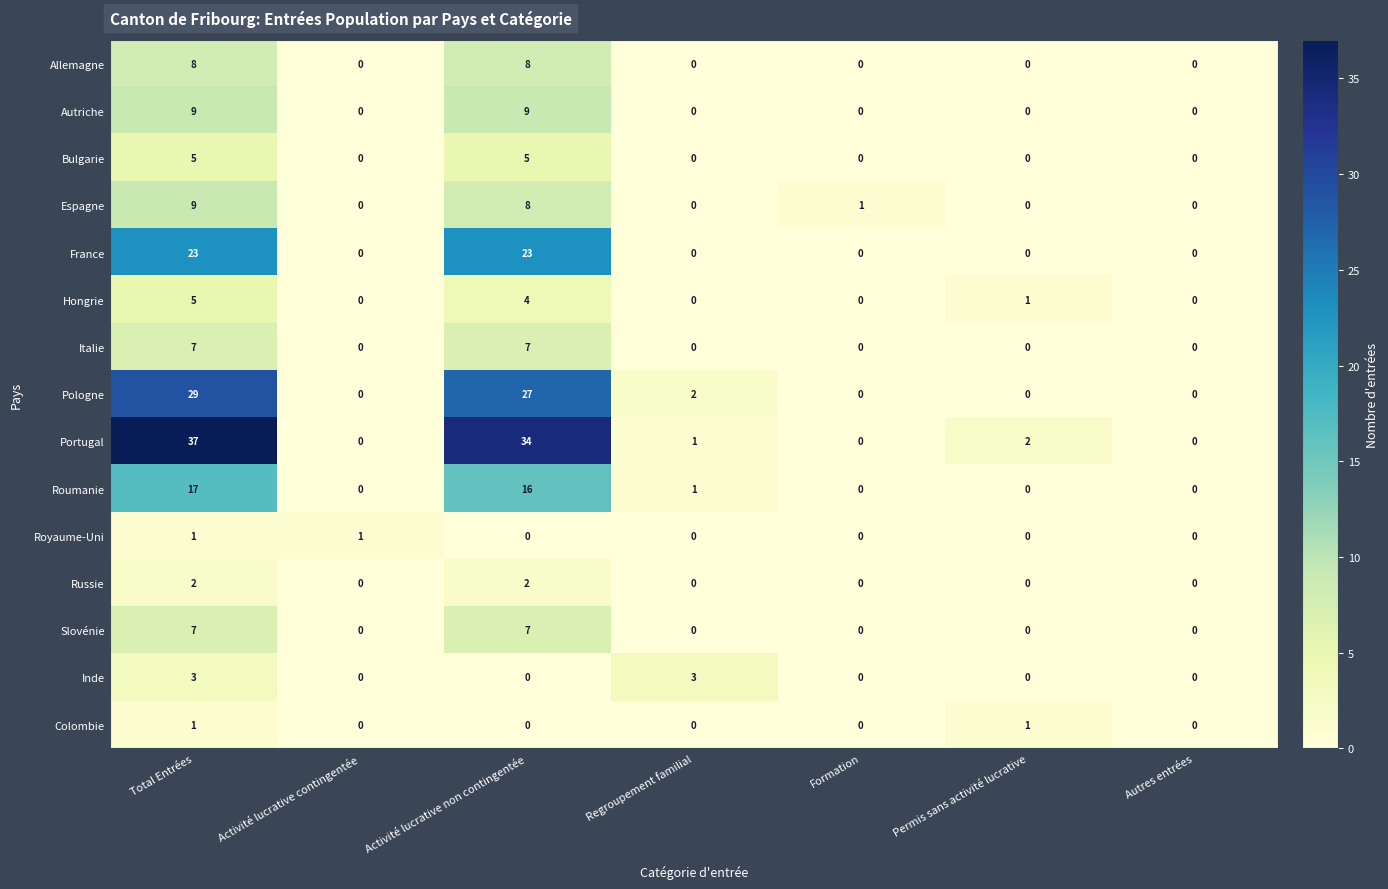

What is the difference between the Allemagne values at Activité lucrative non contingentée and Permis sans activité lucrative?

8